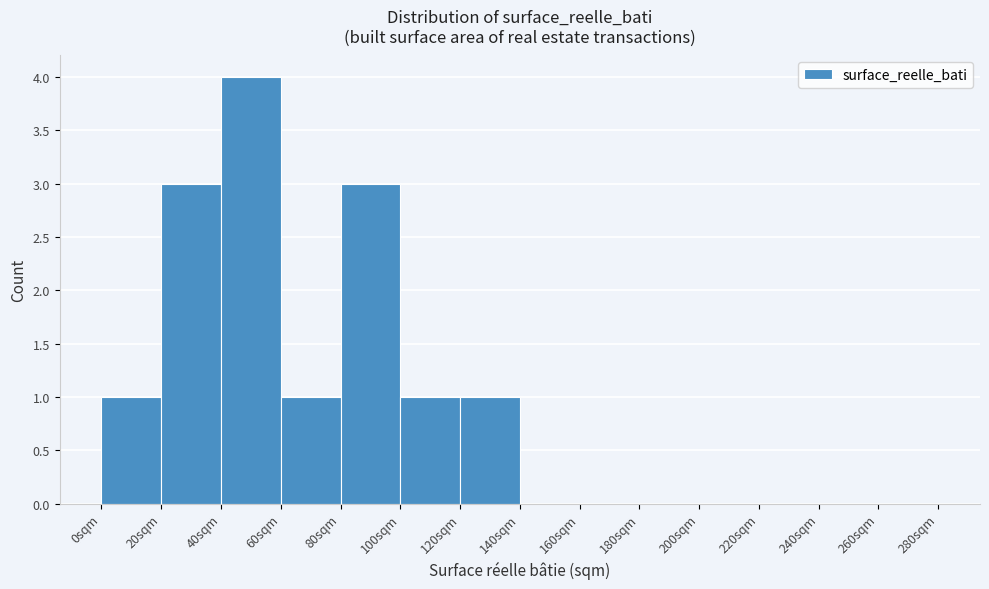

Reading left to right, transcribe this chart: for each bar, give the range it covers on the x-axis and its height. The values are not printed on the chart, so give them approximately, as read against the axis.

0 to 20: 1
20 to 40: 3
40 to 60: 4
60 to 80: 1
80 to 100: 3
100 to 120: 1
120 to 140: 1
140 to 160: 0
160 to 180: 0
180 to 200: 0
200 to 220: 0
220 to 240: 0
240 to 260: 0
260 to 280: 0